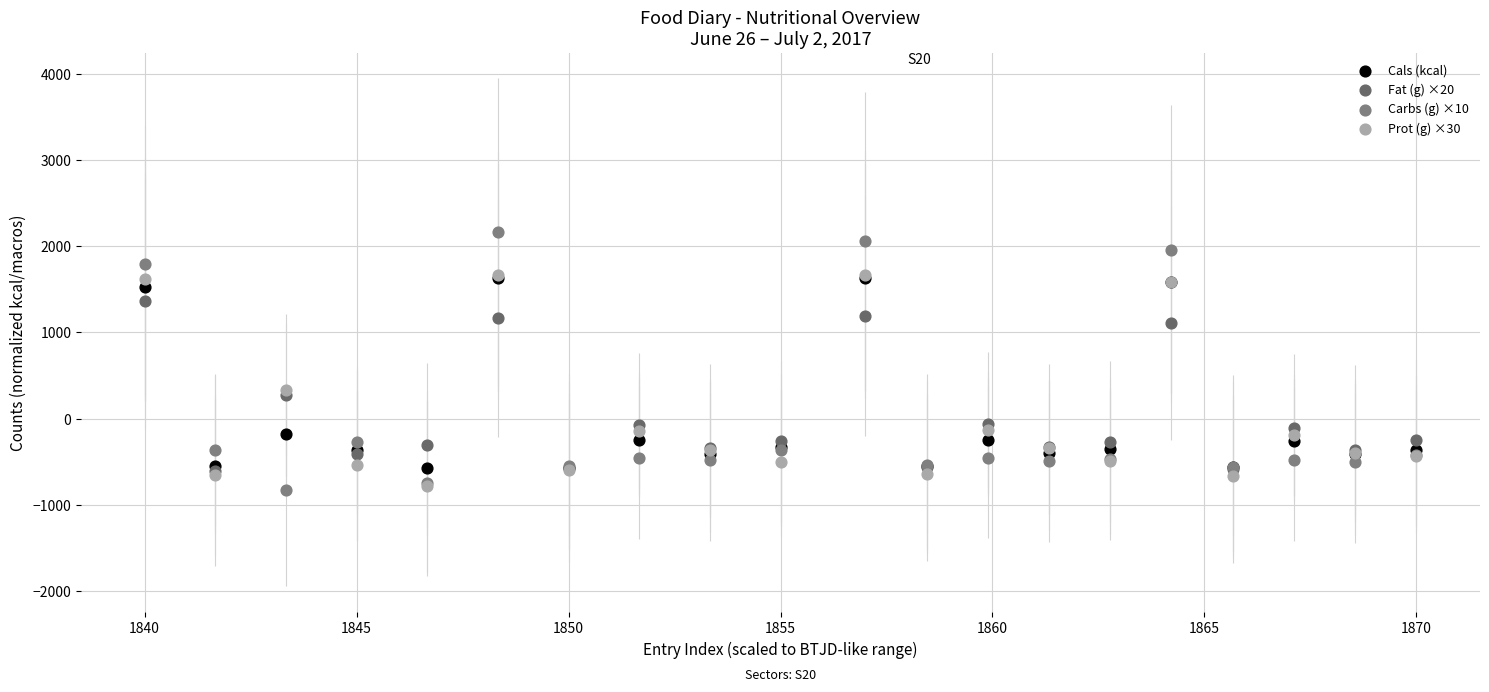

What are all the series names shown in the legend?

Cals (kcal), Fat (g) ×20, Carbs (g) ×10, Prot (g) ×30